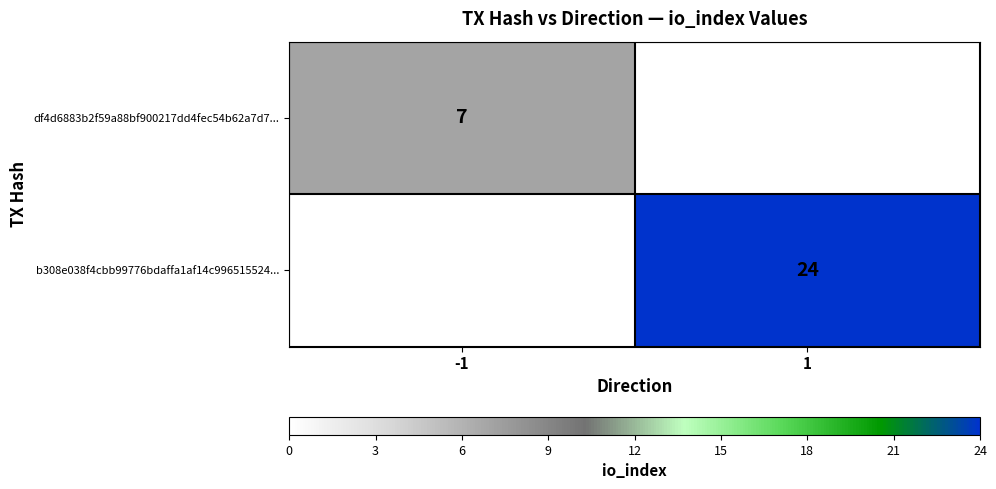

At how many categories does at least one series exceed 9?

1